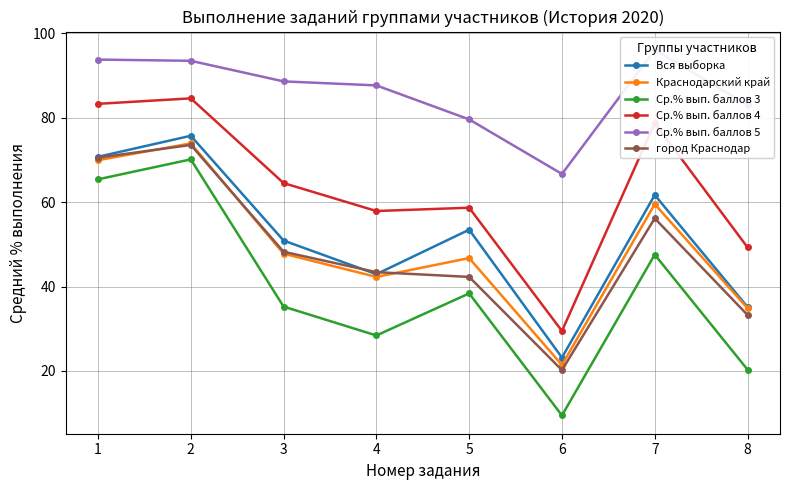

At which category does Ср.% вып. баллов 4 reach its first local peak?

2